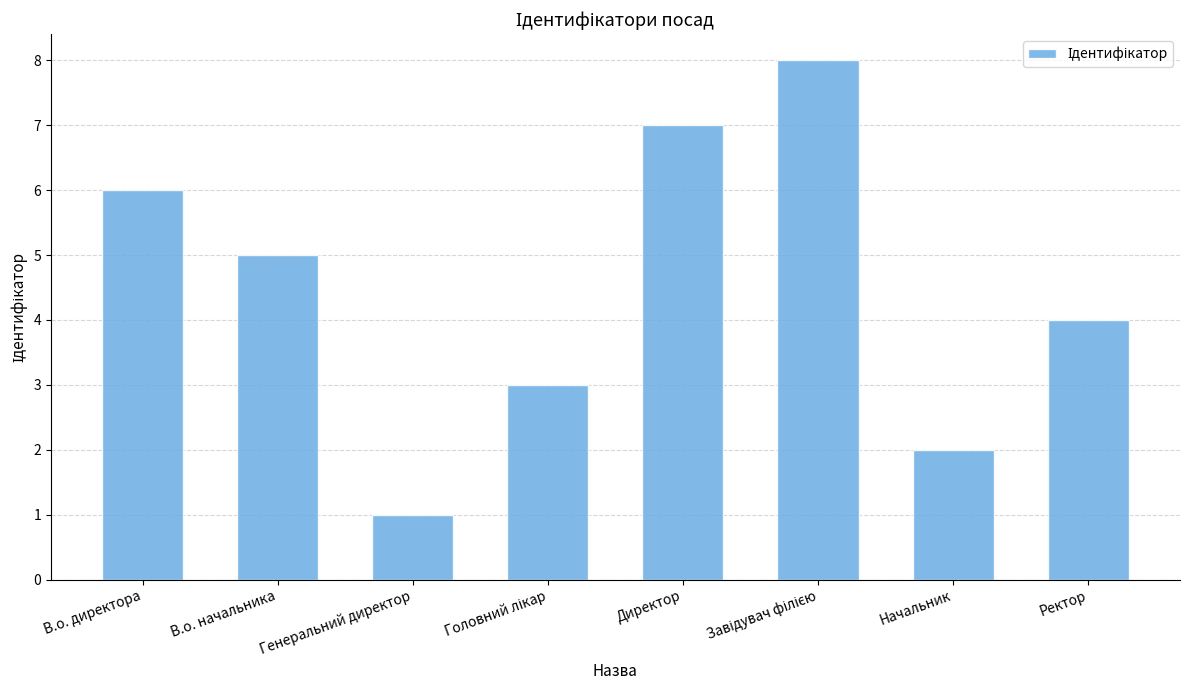

What is the label of the 2nd bar from the right?

Начальник